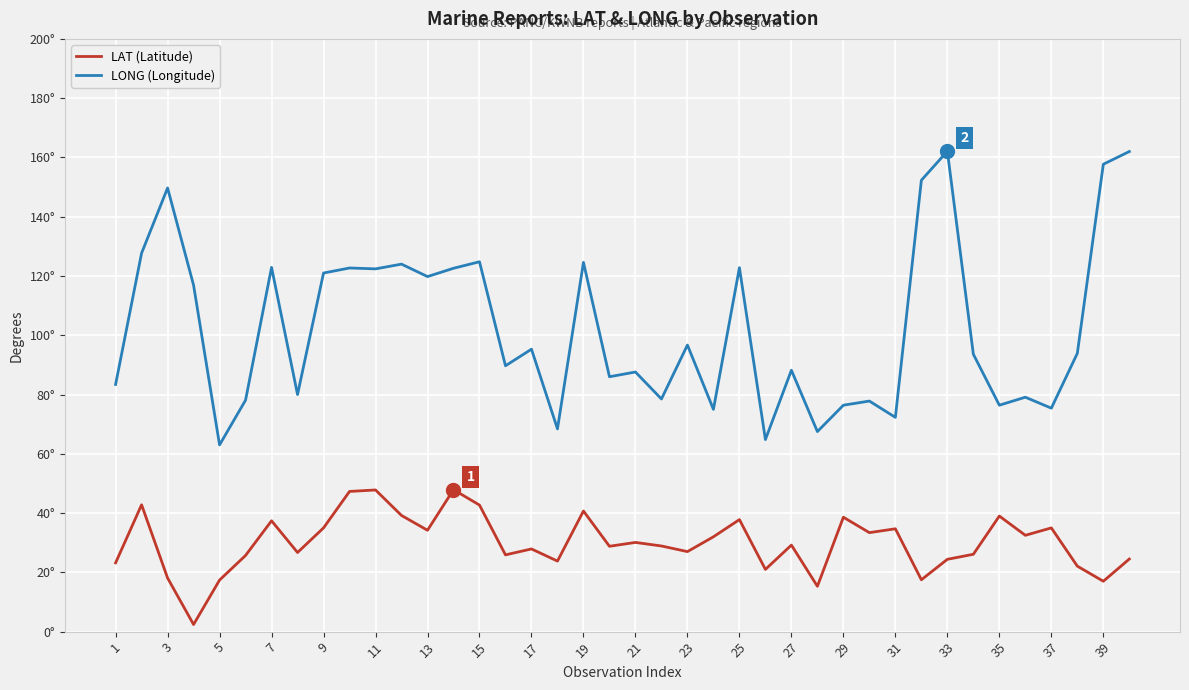

What is the difference between the maximum and minimum values in the LONG (Longitude) series?

99.1